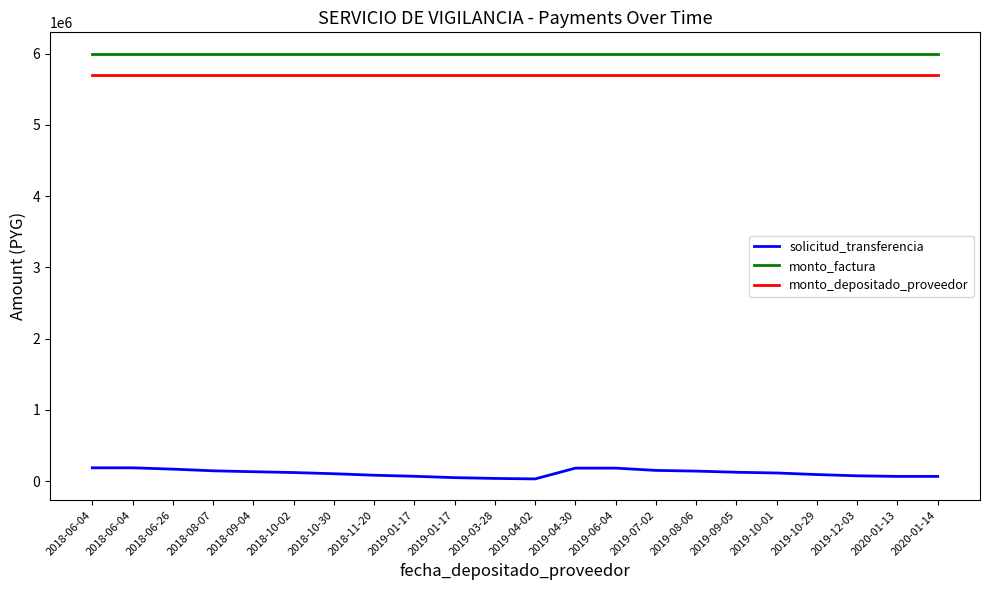

How many interior local valleys does the solicitud_transferencia series have?

2